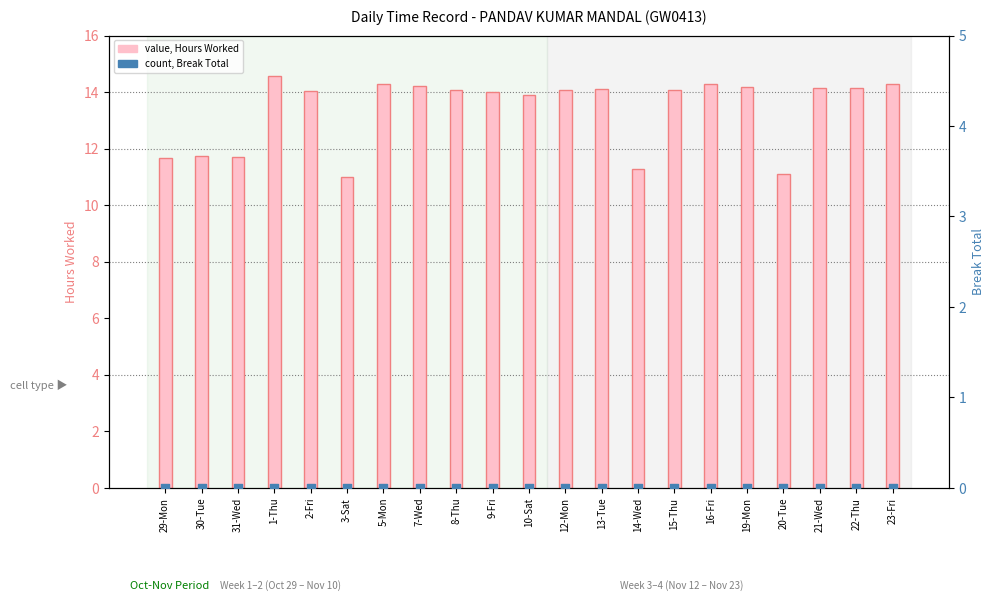

Is the value of Break Total (hrs) at 23-Fri greater than the value of Hours Worked at 5-Mon?

No